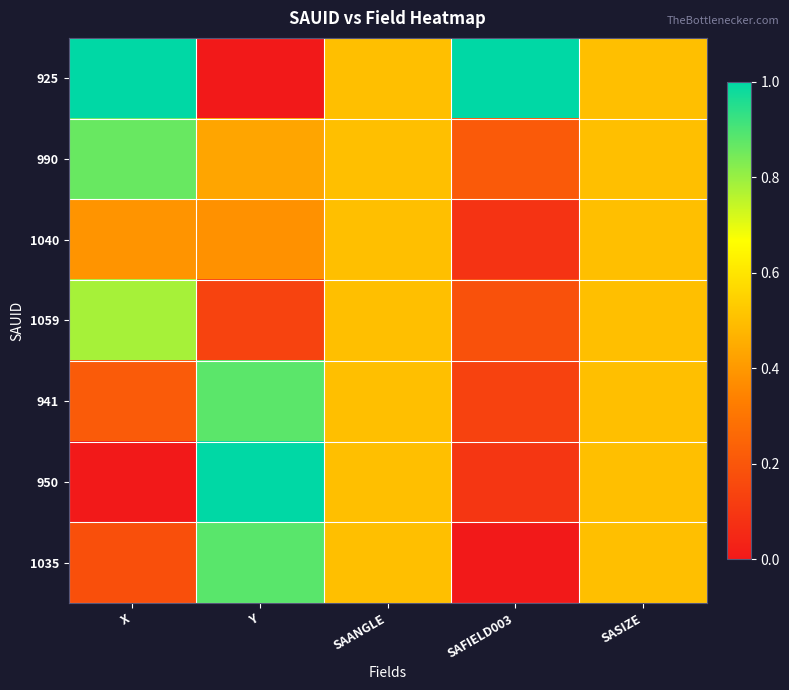

List the series in order of their peak value, highest first.

925, 950, 1035, 941, 990, 1059, 1040